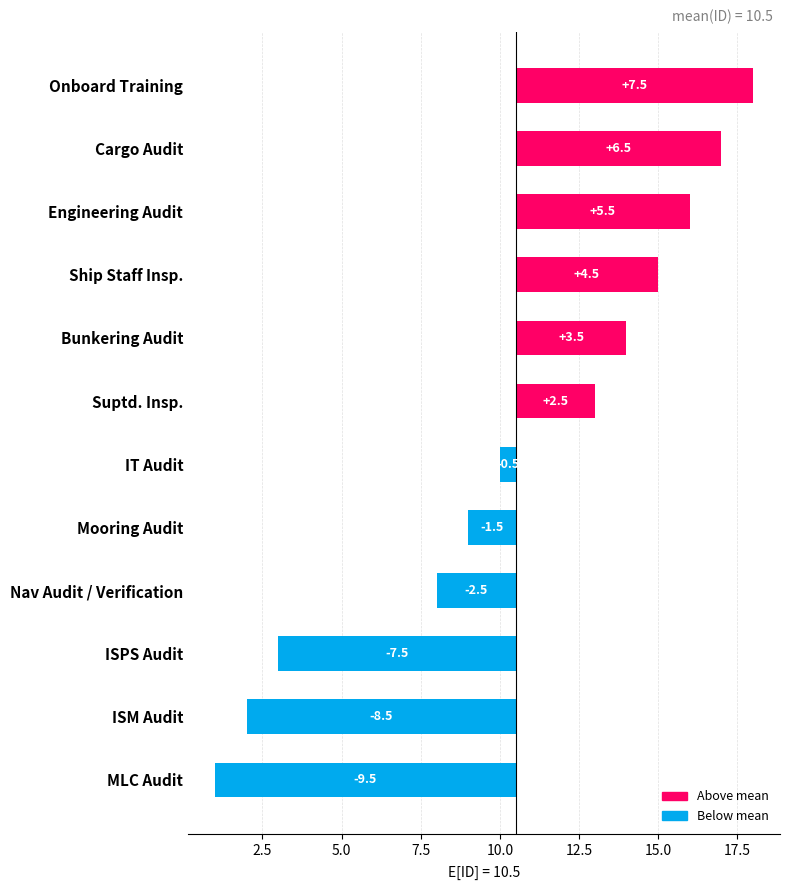

Reading left to right, extract all data points from this chart.

-9.5	-8.5	-7.5	-2.5	-1.5	-0.5	2.5	3.5	4.5	5.5	6.5	7.5